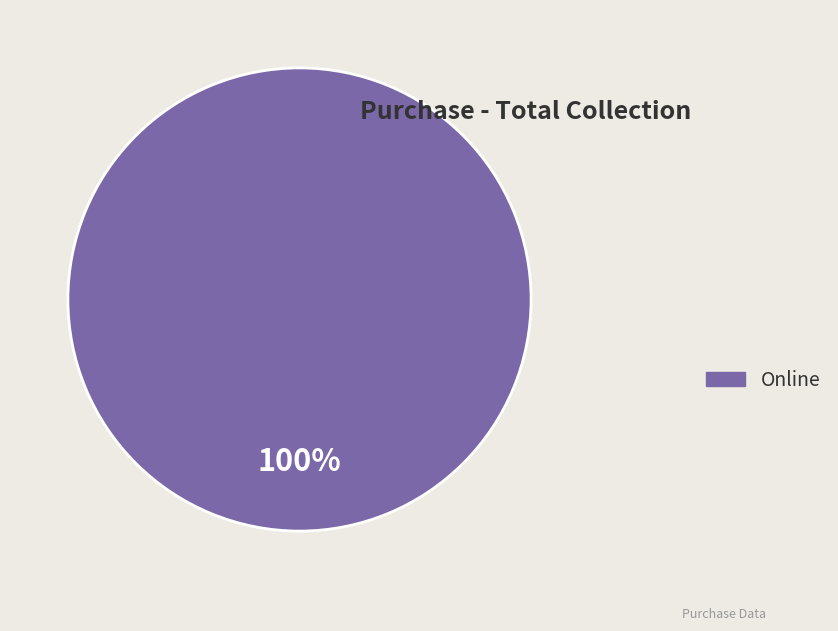

Is there any slice that represents more than half of the pie?

Yes